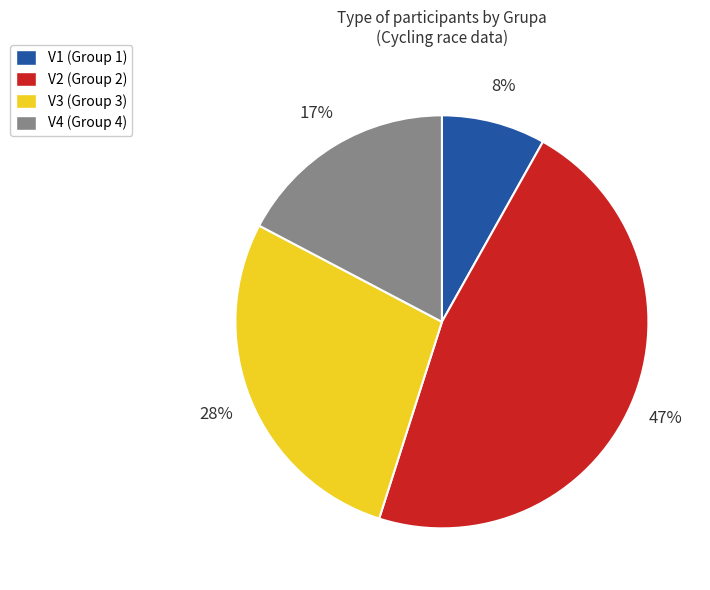

Is there any slice that represents more than half of the pie?

No